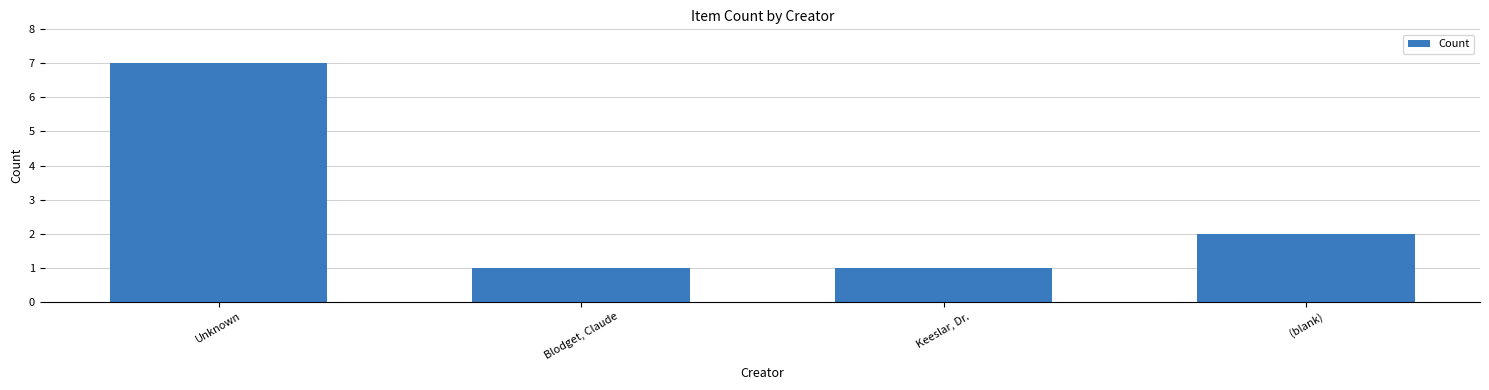

Does the chart contain any negative values?

No